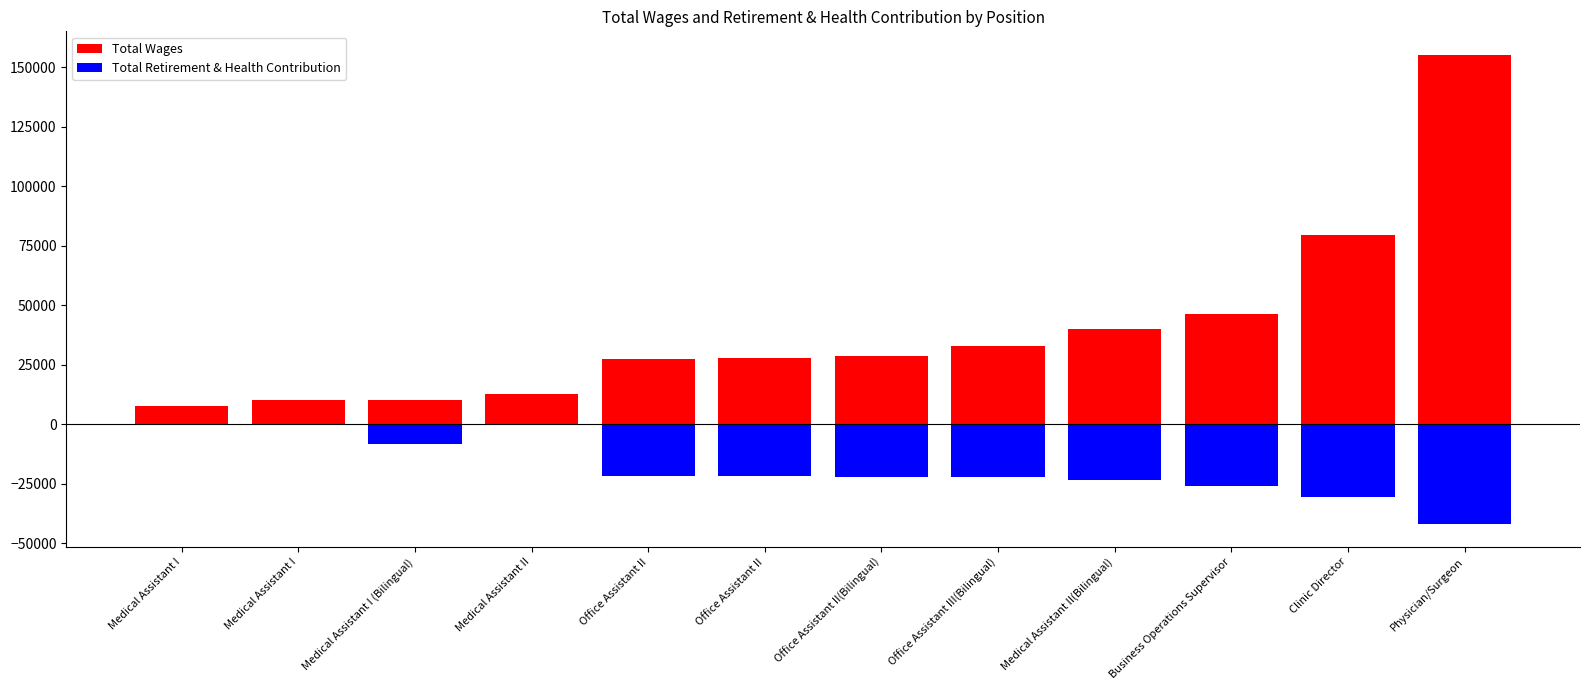

What are all the series names shown in the legend?

Total Wages, Total Retirement & Health Contribution